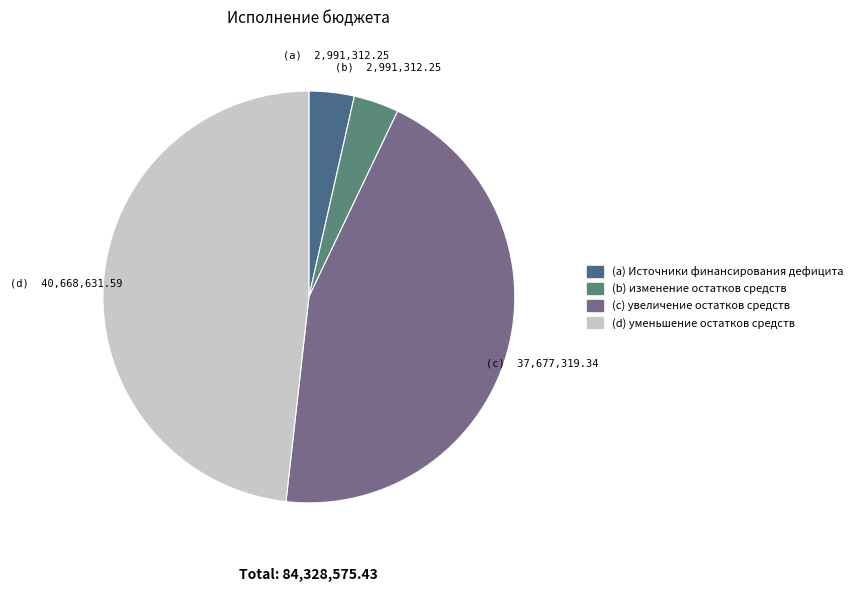

Is there a majority slice in this chart?

No